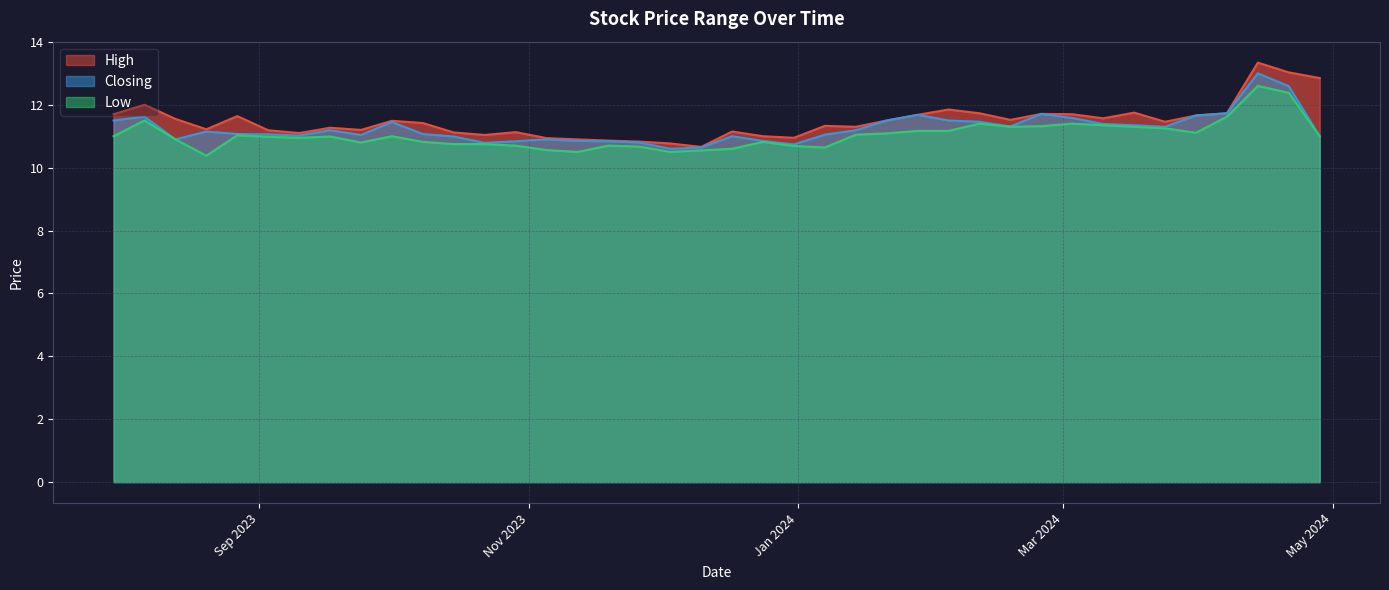

The High series shows 11.5 at 24/03/2024. True or false?

True